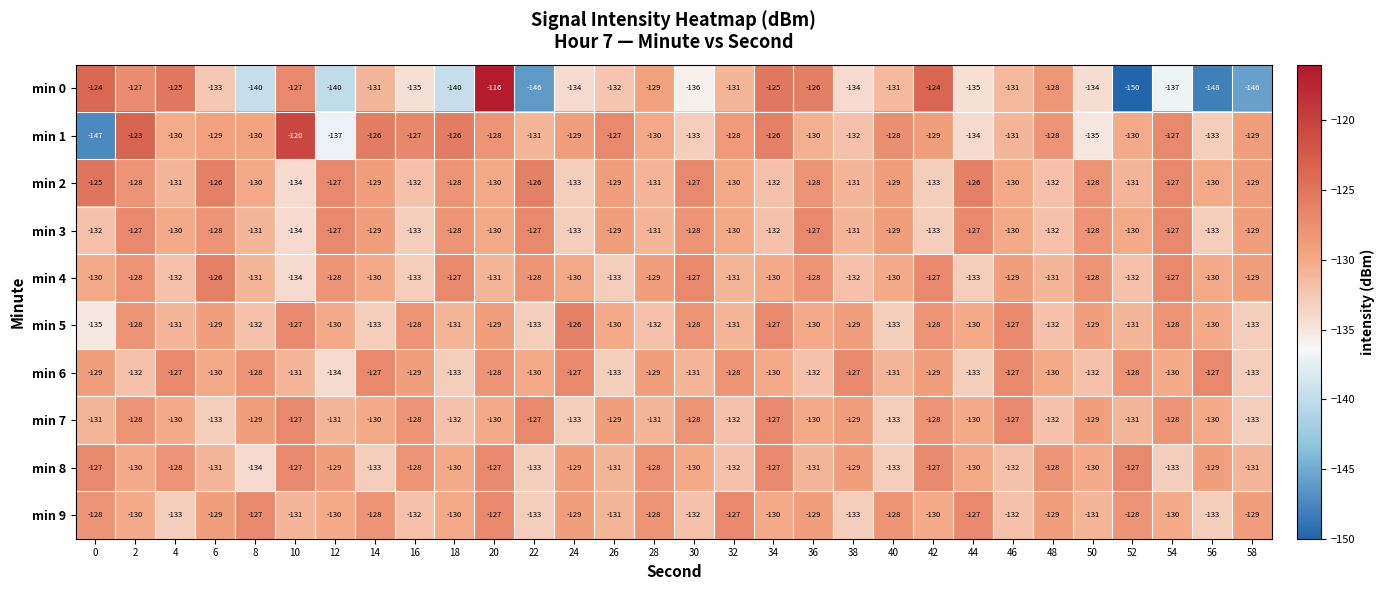

What is the highest value of the min 7 series?

-127